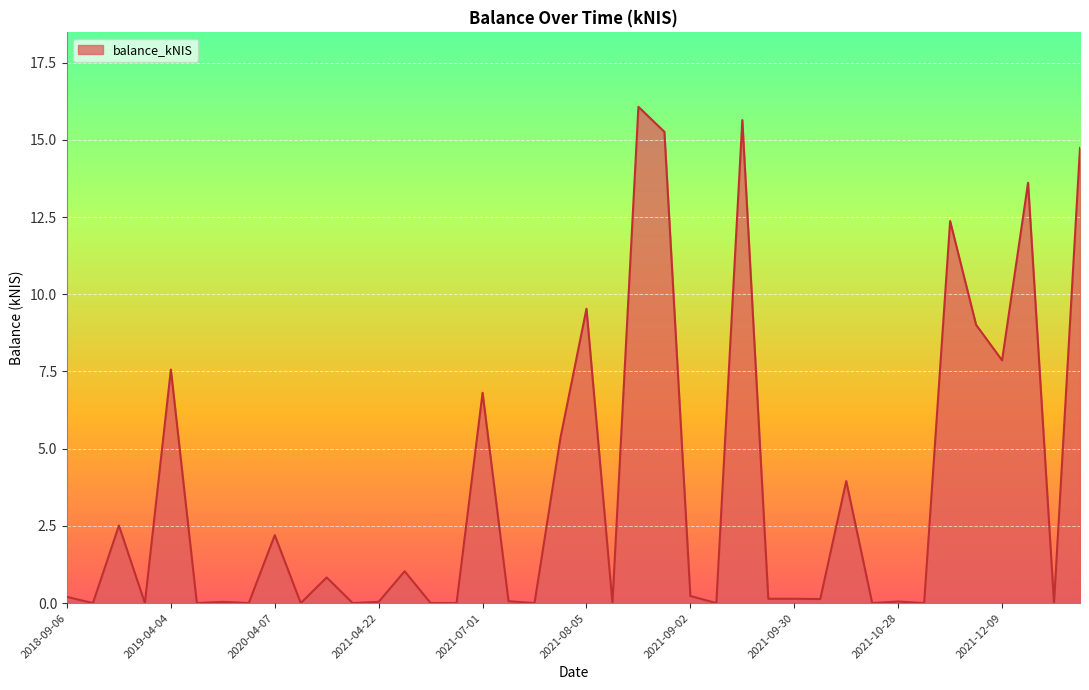

What is the greatest value displayed?

16.1